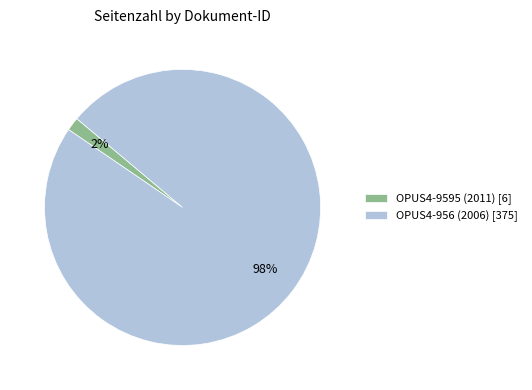

How many slices are in this pie chart?

2